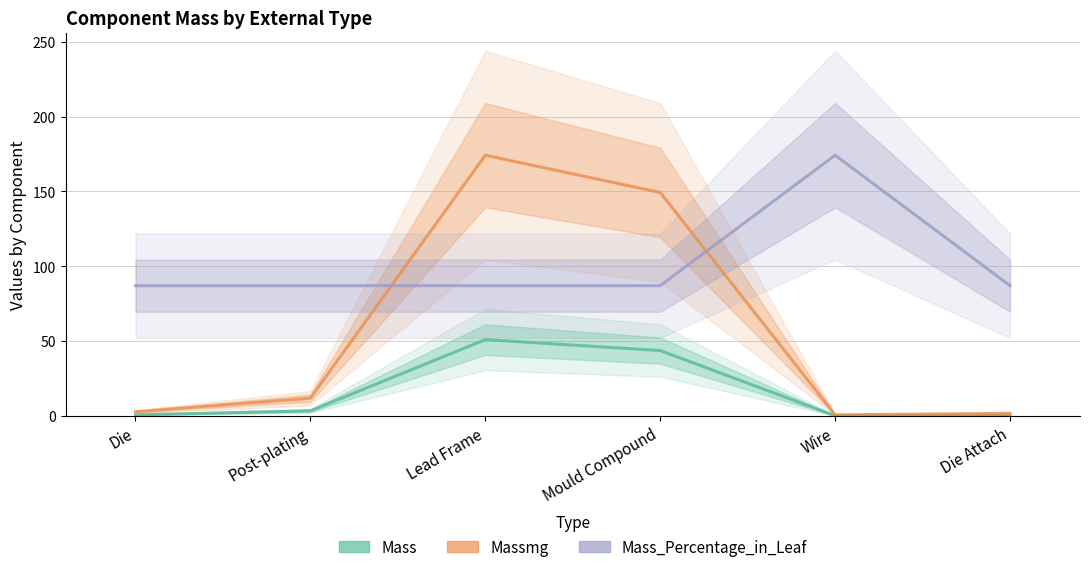

Reading left to right, extract all data points from this chart.

Mass: Die=0.8	Post-plating=3.5	Lead Frame=51.1	Mould Compound=43.8	Wire=0.2	Die Attach=0.5
Massmg: Die=2.9	Post-plating=12.0	Lead Frame=174.2	Mould Compound=149.3	Wire=0.9	Die Attach=1.8
Mass_Percentage_in_Leaf: Die=87.1	Post-plating=87.1	Lead Frame=87.1	Mould Compound=87.1	Wire=174.2	Die Attach=87.1